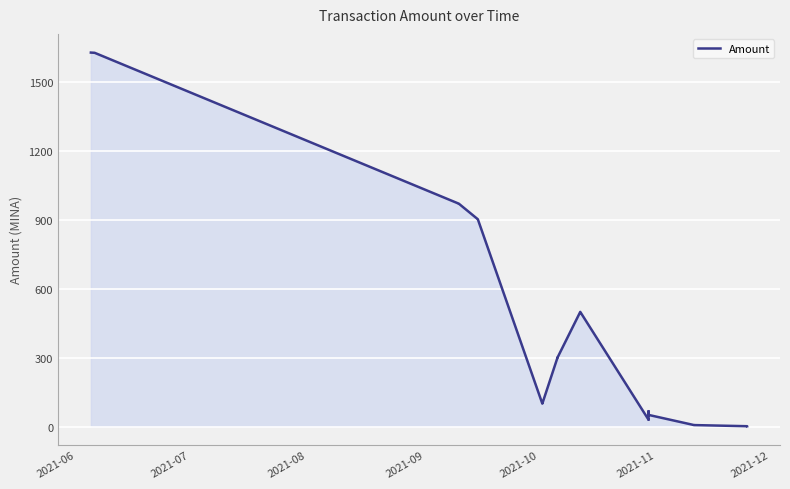

True or false: the data has more than 1 interior local peaks.

True